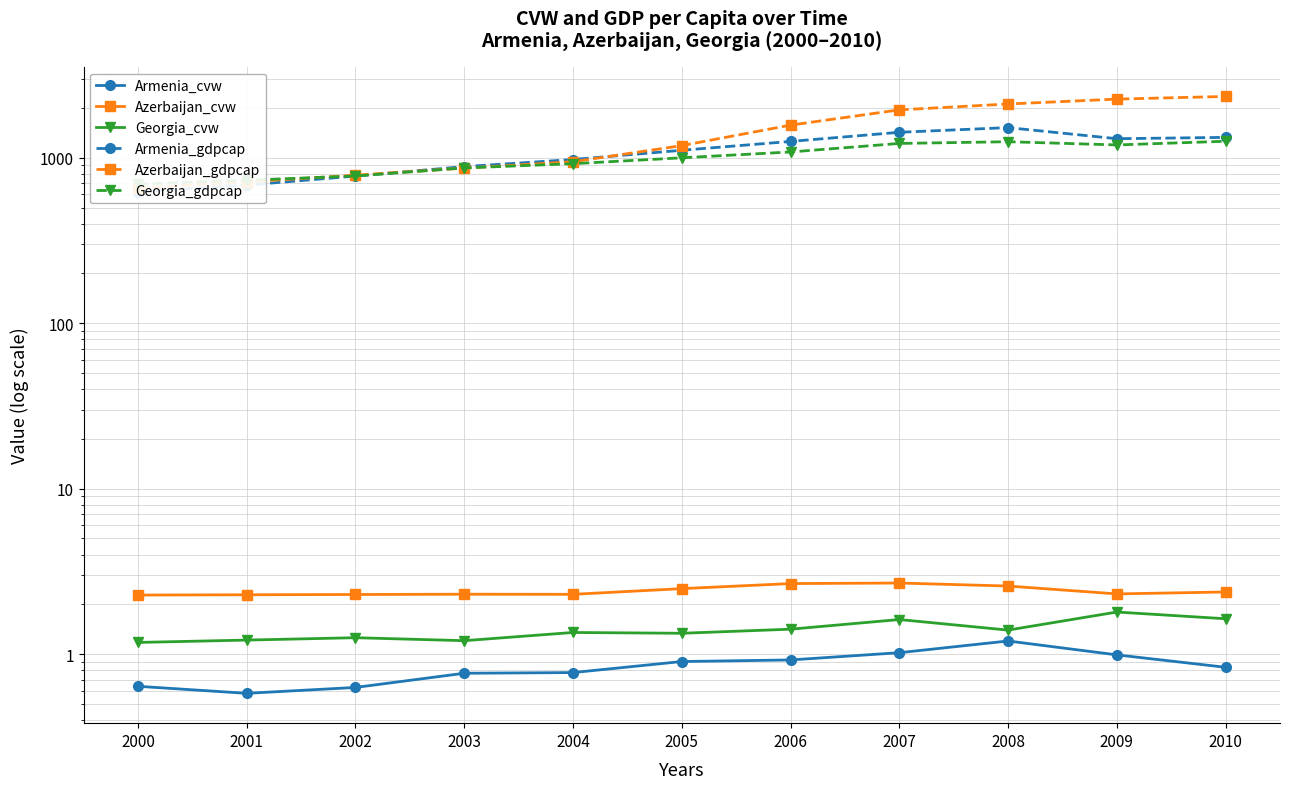

True or false: Armenia_cvw and Georgia_cvw cross at least once.

False